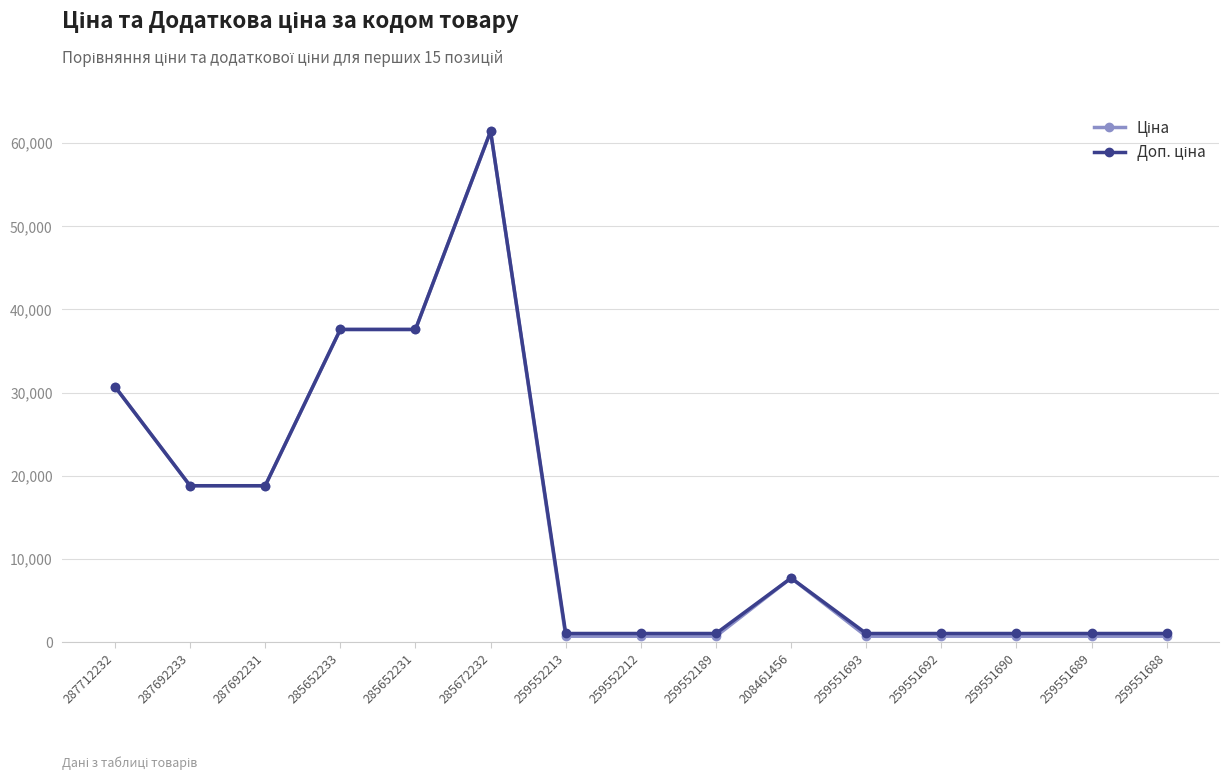

What is the label of the 15th point from the right?

287712232